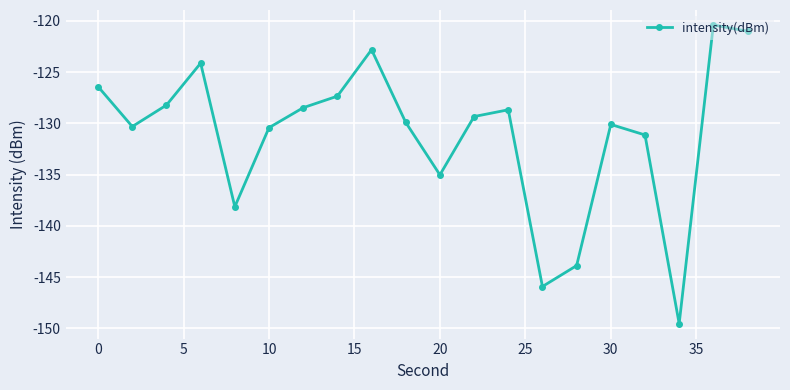

What is the value of the 11th point from the left?

-135.0